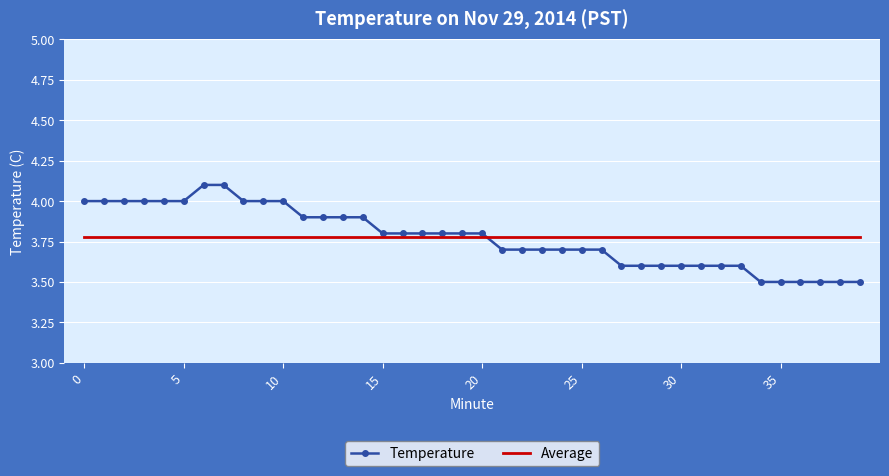

What are all the series names shown in the legend?

Temperature, Average